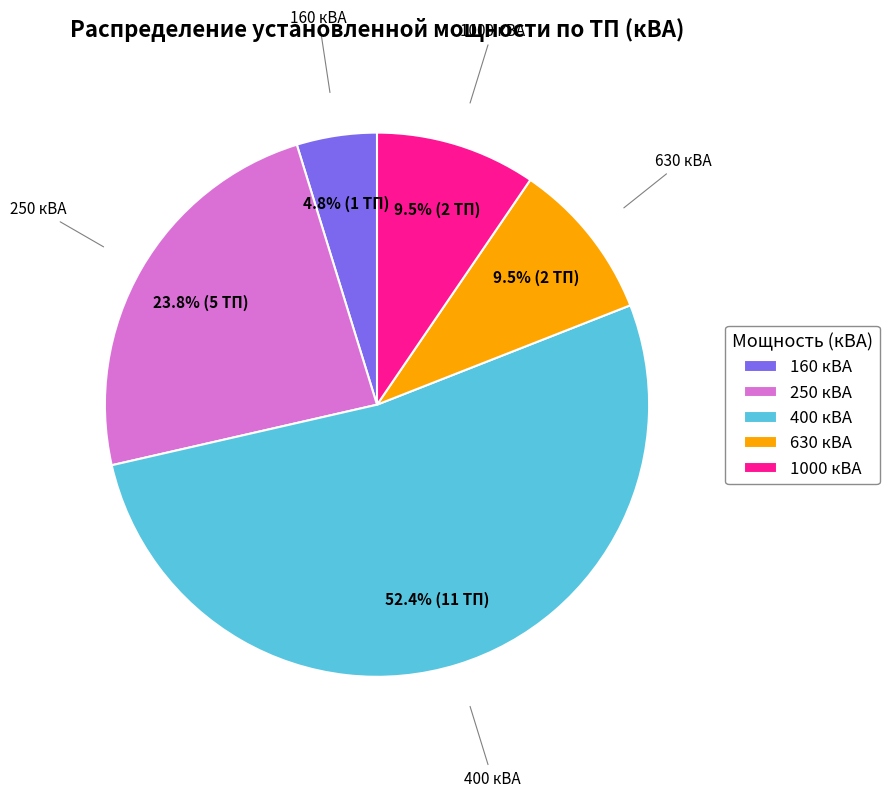

To the nearest percent, what is the difference between the largest and smallest slice percentages?

48%